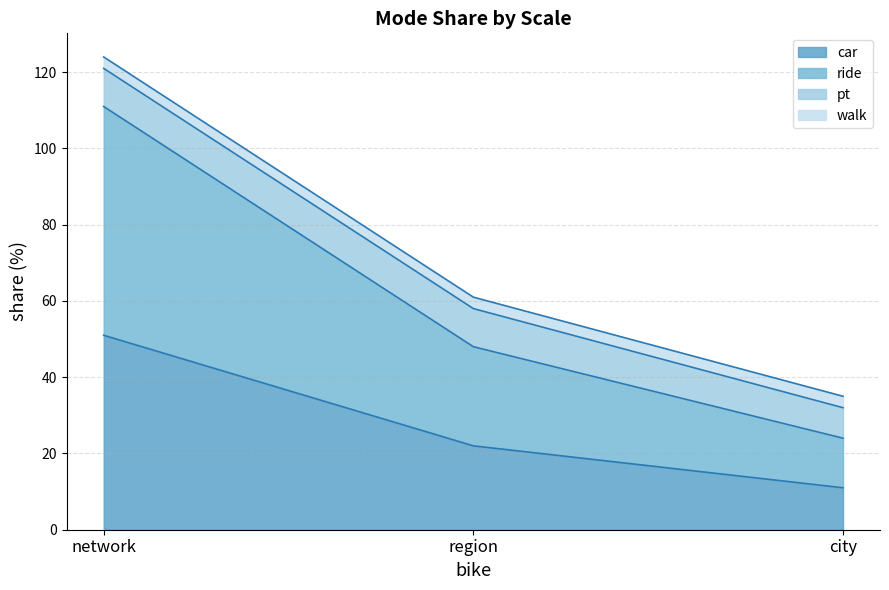

Count the number of categories in the chart.

3